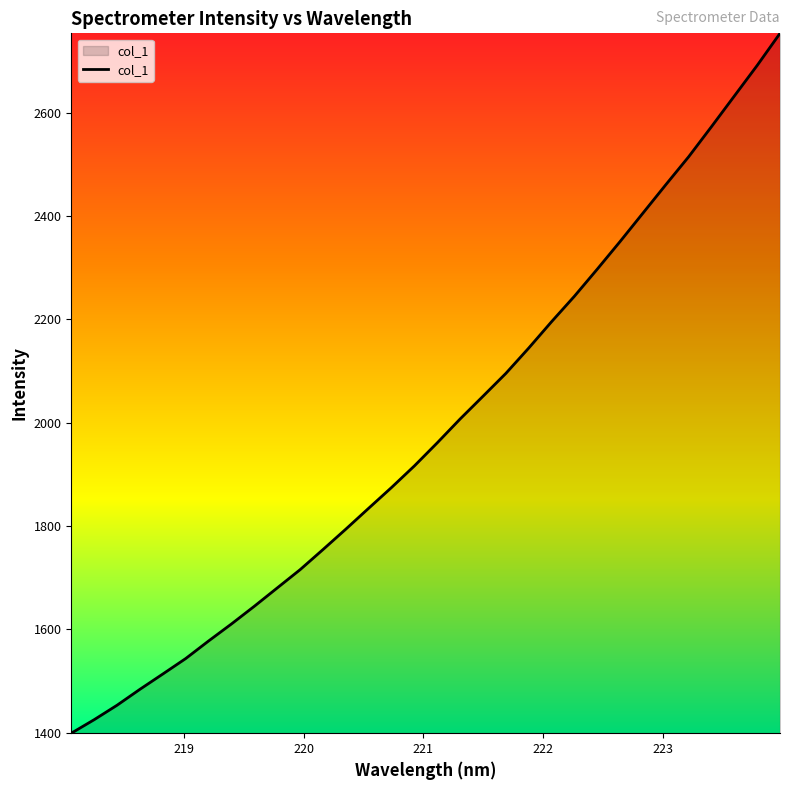

What is the smallest value displayed?

1398.8